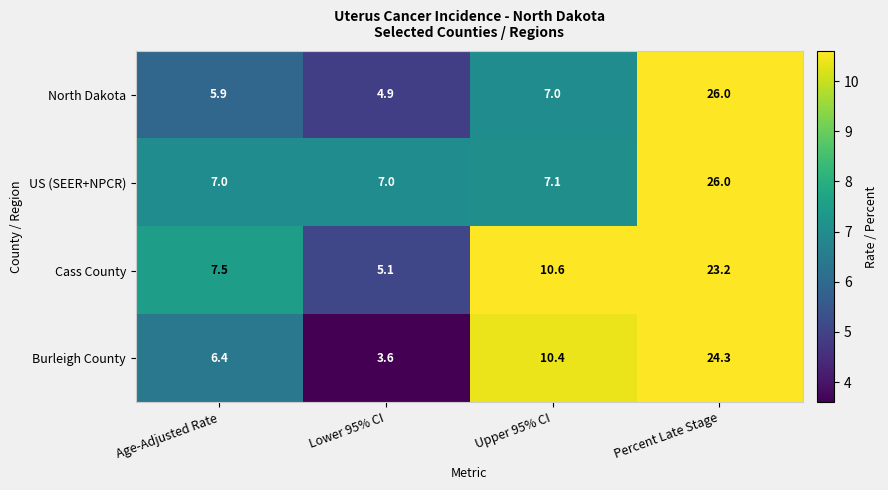

At Lower 95% CI, list the series in order from largest to smallest.

US (SEER+NPCR), Cass County, North Dakota, Burleigh County